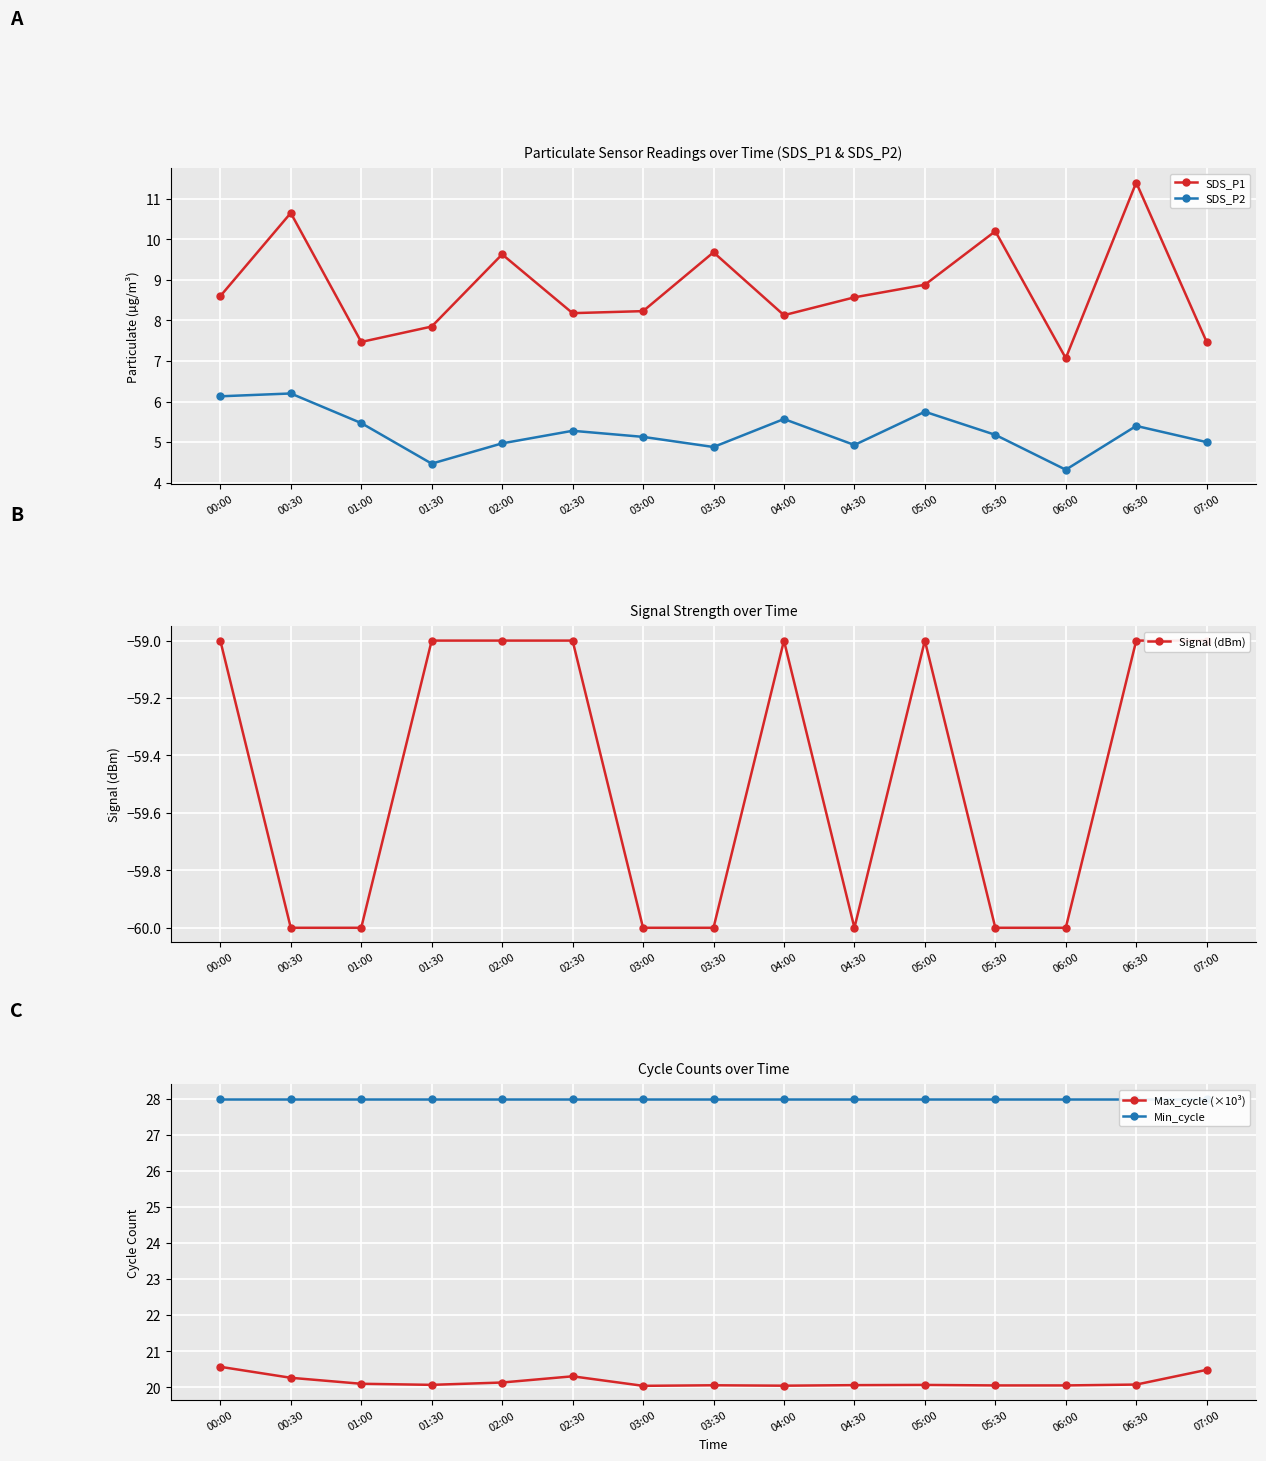

Reading right to left, extract all data points from this chart.

SDS_P1: 07:00=7.5	06:30=11.4	06:00=7.1	05:30=10.2	05:00=8.9	04:30=8.6	04:00=8.1	03:30=9.7	03:00=8.2	02:30=8.2	02:00=9.6	01:30=7.8	01:00=7.5	00:30=10.7	00:00=8.6
SDS_P2: 07:00=5.0	06:30=5.4	06:00=4.3	05:30=5.2	05:00=5.8	04:30=4.9	04:00=5.6	03:30=4.9	03:00=5.1	02:30=5.3	02:00=5.0	01:30=4.5	01:00=5.5	00:30=6.2	00:00=6.1
Signal (dBm): 07:00=-59.0	06:30=-59.0	06:00=-60.0	05:30=-60.0	05:00=-59.0	04:30=-60.0	04:00=-59.0	03:30=-60.0	03:00=-60.0	02:30=-59.0	02:00=-59.0	01:30=-59.0	01:00=-60.0	00:30=-60.0	00:00=-59.0
Max_cycle (×10³): 07:00=20.5	06:30=20.1	06:00=20.1	05:30=20.1	05:00=20.1	04:30=20.1	04:00=20.0	03:30=20.1	03:00=20.0	02:30=20.3	02:00=20.1	01:30=20.1	01:00=20.1	00:30=20.3	00:00=20.6
Min_cycle: 07:00=28.0	06:30=28.0	06:00=28.0	05:30=28.0	05:00=28.0	04:30=28.0	04:00=28.0	03:30=28.0	03:00=28.0	02:30=28.0	02:00=28.0	01:30=28.0	01:00=28.0	00:30=28.0	00:00=28.0